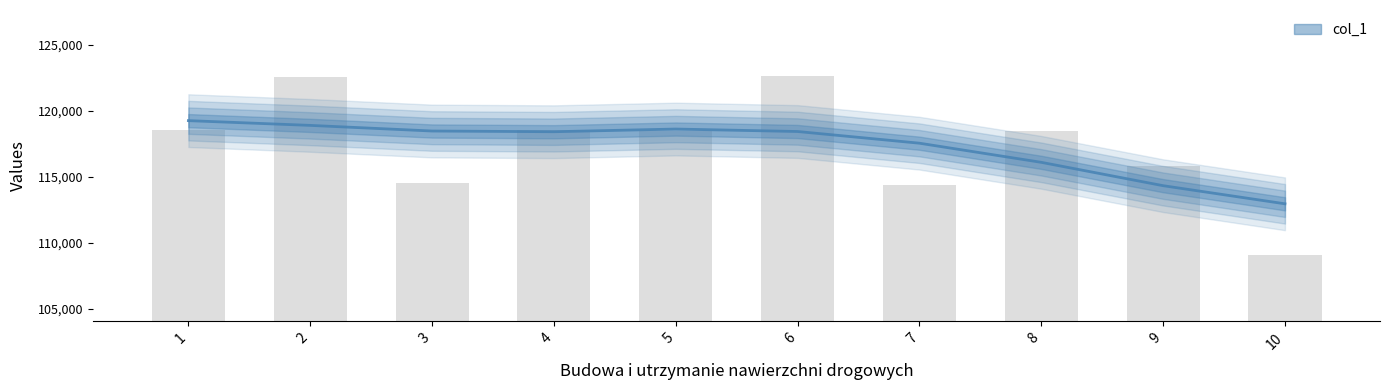

Reading left to right, transcribe all the data shown in this chart.

1=118542	2=122599	3=114526	4=118596	5=118475	6=122661	7=114400	8=118500	9=115806	10=109057